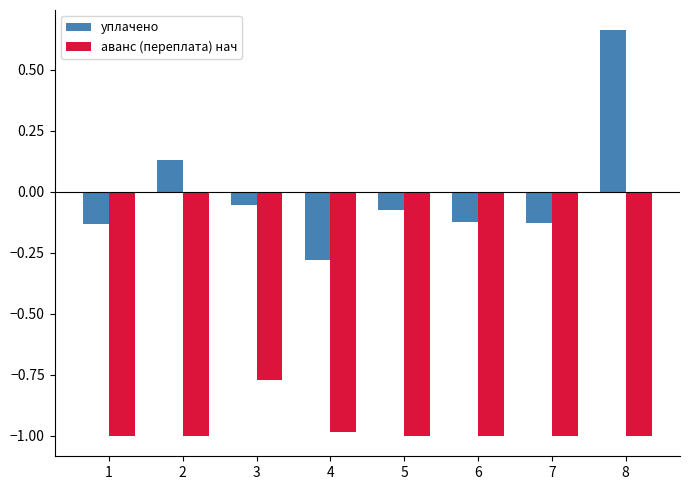

Rank the series by their average value, from highest to lowest.

уплачено, аванс (переплата) нач